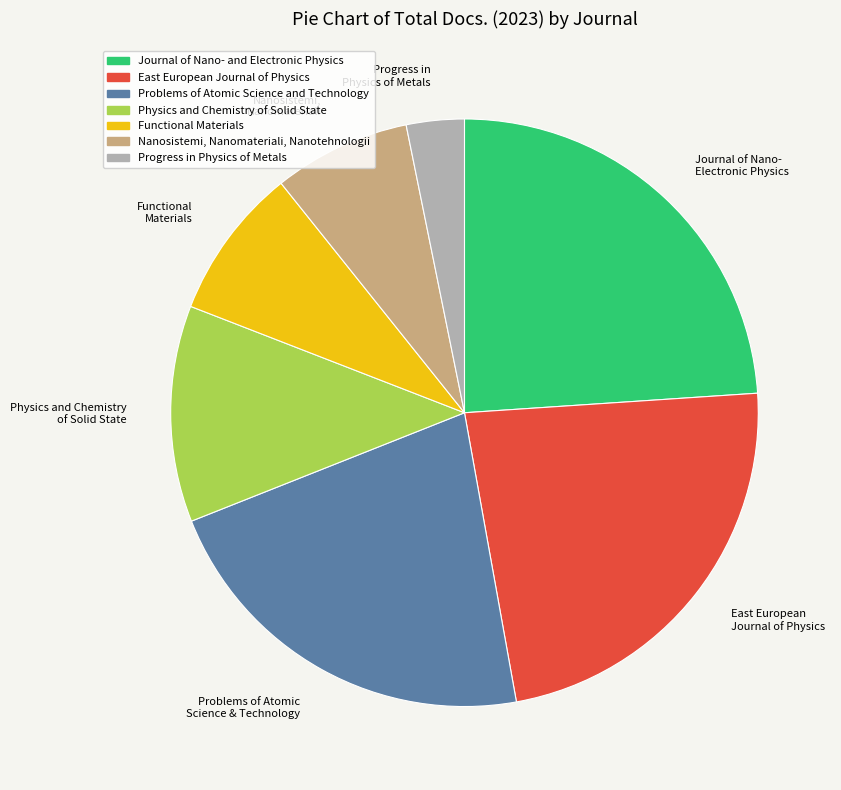

Is there any slice that represents more than half of the pie?

No